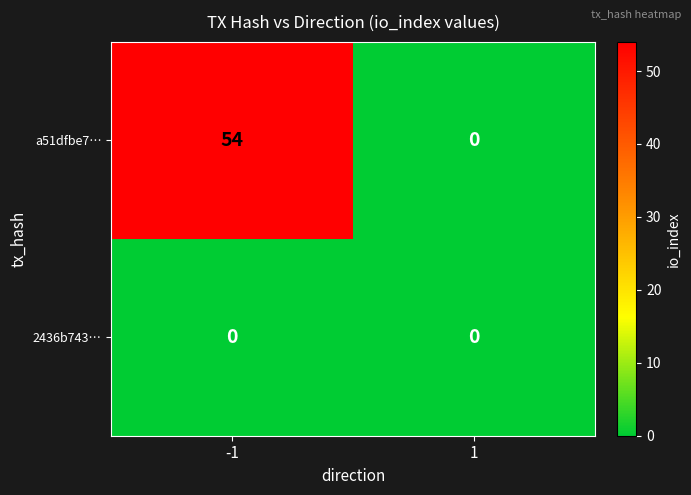

Which series has the largest total across all categories?

a51dfbe7…